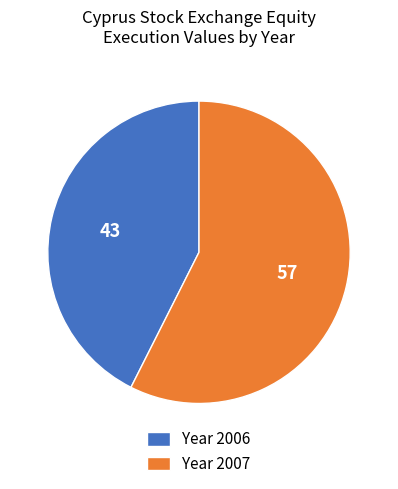

What is the majority slice?

Year 2007